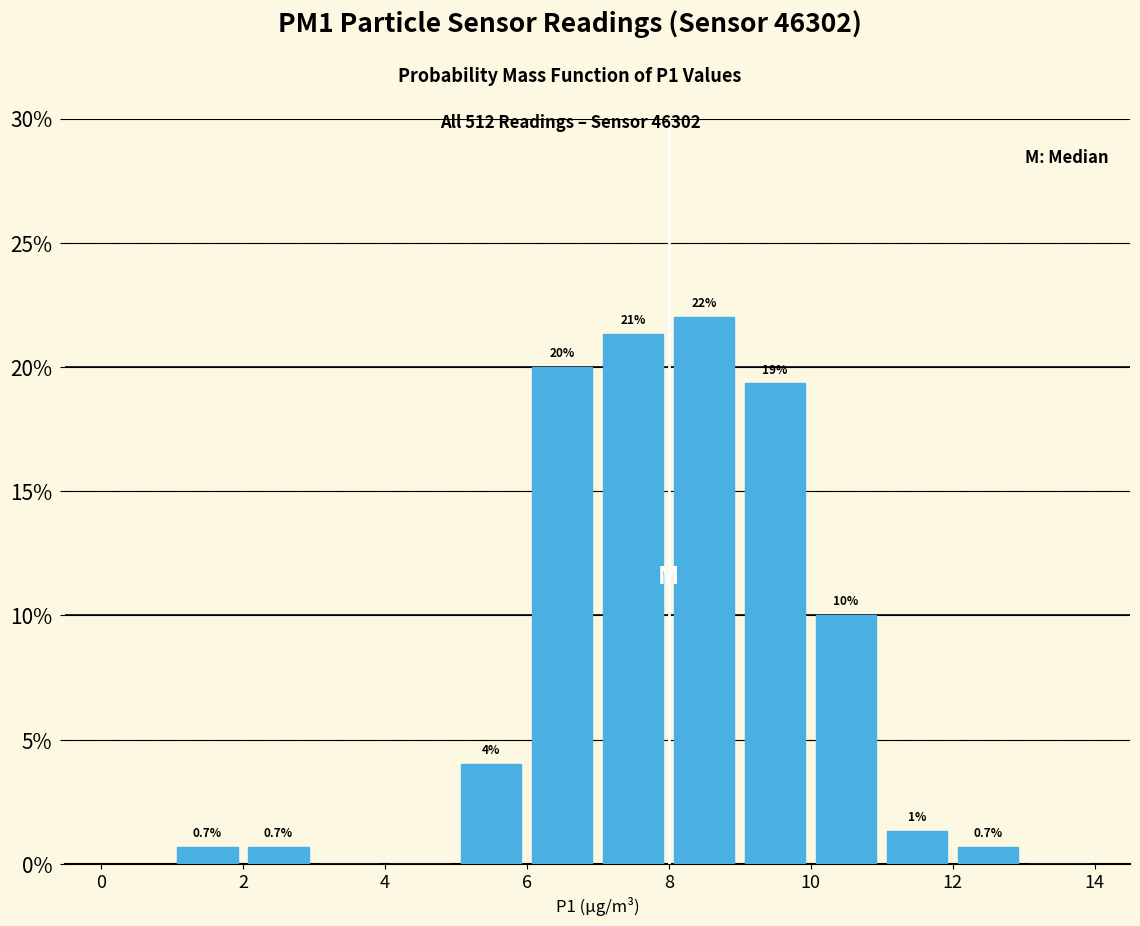

Which range on the x-axis has the tallest bar?

8 to 9